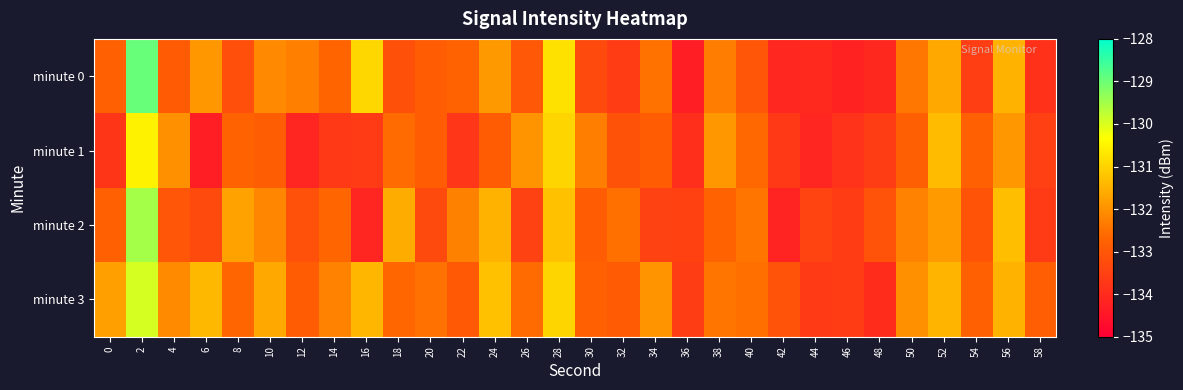

Which series has the widest spread of values?

minute 0